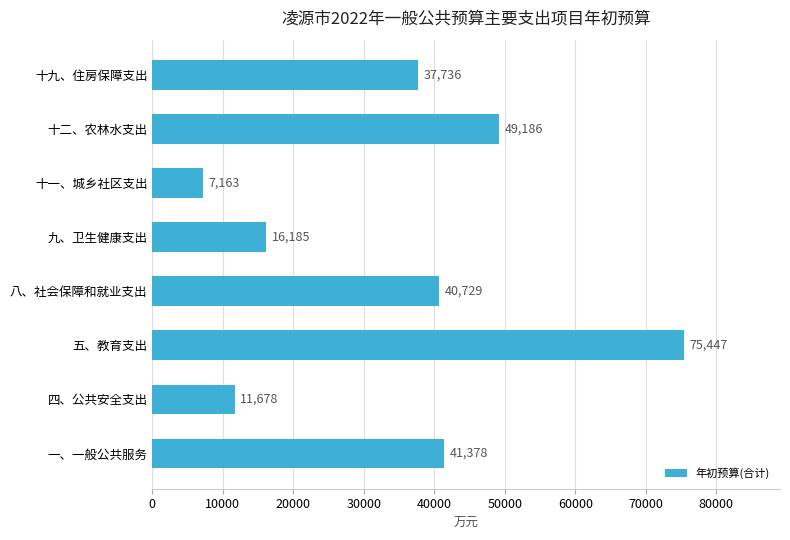

Reading top to bottom, transcribe all the data shown in this chart.

十九、住房保障支出=37736	十二、农林水支出=49186	十一、城乡社区支出=7163	九、卫生健康支出=16185	八、社会保障和就业支出=40729	五、教育支出=75447	四、公共安全支出=11678	一、一般公共服务=41378